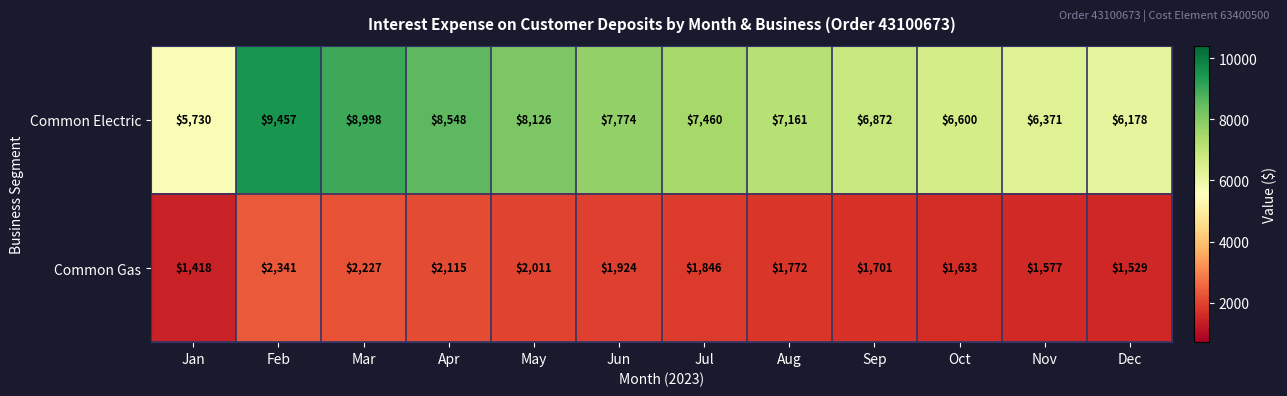

List the series in order of their overall mean, highest first.

Common Electric, Common Gas